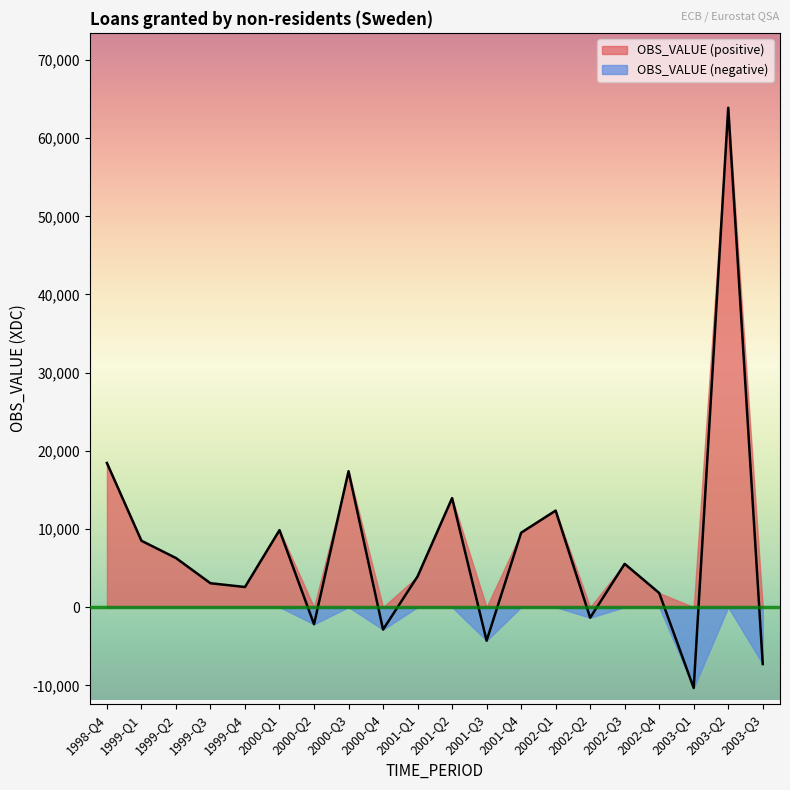

Reading left to right, transcribe all the data shown in this chart.

1998-Q4=18444	1999-Q1=8495	1999-Q2=6283	1999-Q3=3059	1999-Q4=2577	2000-Q1=9852	2000-Q2=-2186	2000-Q3=17391	2000-Q4=-2869	2001-Q1=3933	2001-Q2=13948	2001-Q3=-4290	2001-Q4=9521	2002-Q1=12352	2002-Q2=-1353	2002-Q3=5539	2002-Q4=1810	2003-Q1=-10342	2003-Q2=63890	2003-Q3=-7279